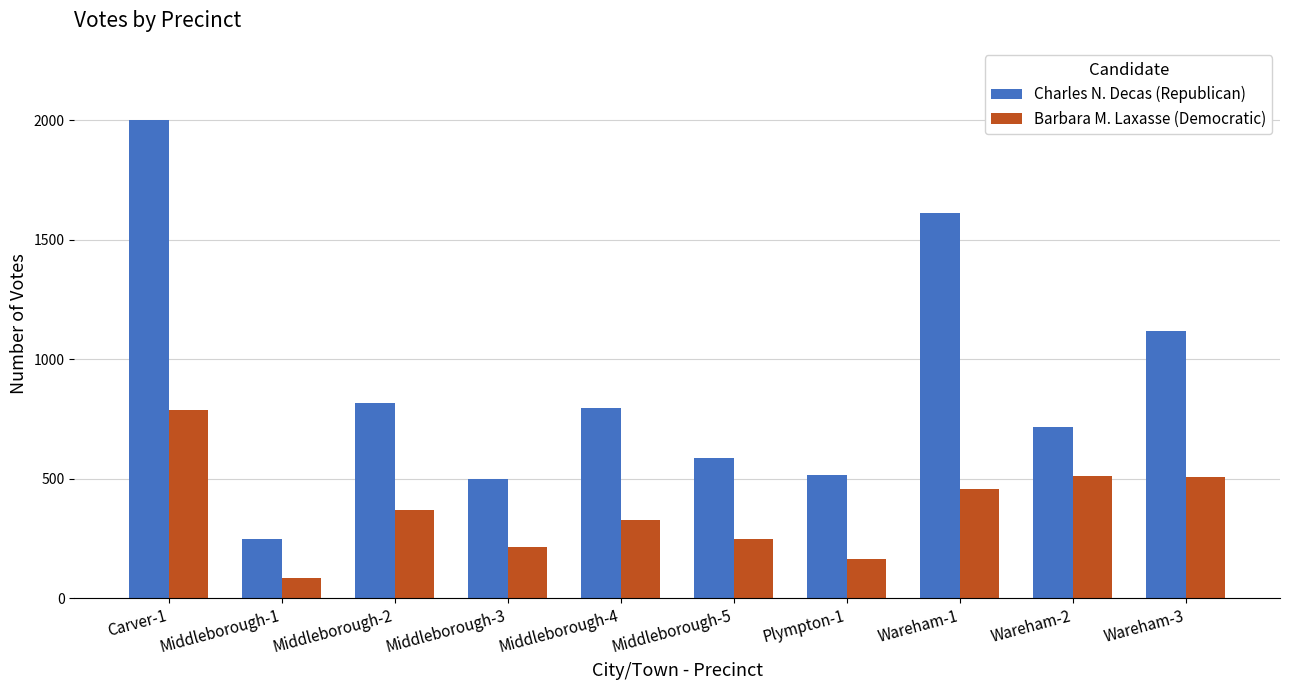

What is the spread (max minus min) of values at Wareham-1?

1154